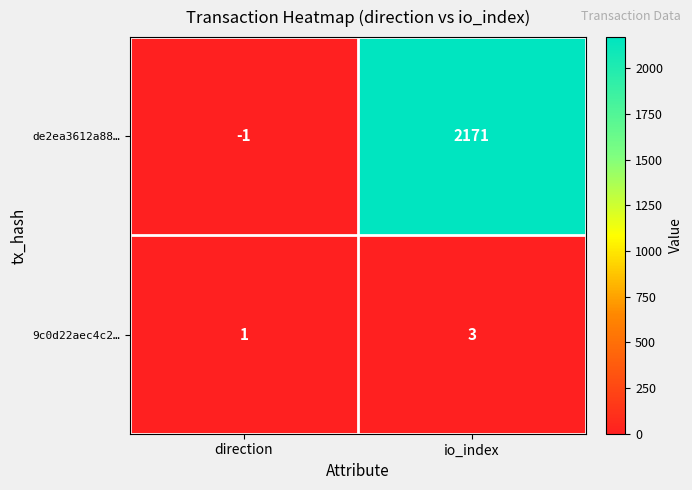

List the series in order of their peak value, lowest first.

9c0d22aec4c2…, de2ea3612a88…